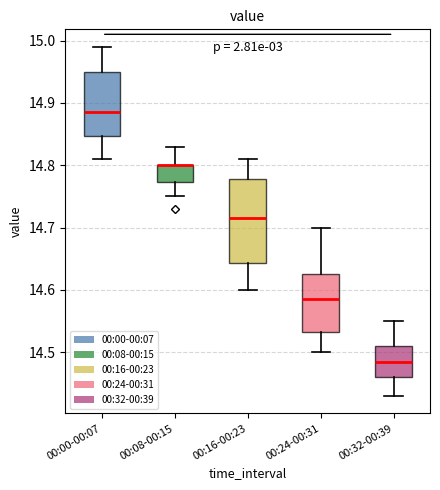

Reading left to right, read every box against the y-axis: the position of its median line, the range the box covers, and the ends of its whiskers. The values are not printed on the chart, so give them approximately, as read against the axis.

00:00-00:07: median 14.89, box 14.85 to 14.95, whiskers 14.81 to 14.99
00:08-00:15: median 14.80 (drawn on the box's upper edge), box 14.77 to 14.80, whiskers 14.75 to 14.83
00:16-00:23: median 14.72, box 14.64 to 14.78, whiskers 14.60 to 14.81
00:24-00:31: median 14.59, box 14.53 to 14.63, whiskers 14.50 to 14.70
00:32-00:39: median 14.49, box 14.46 to 14.51, whiskers 14.43 to 14.55